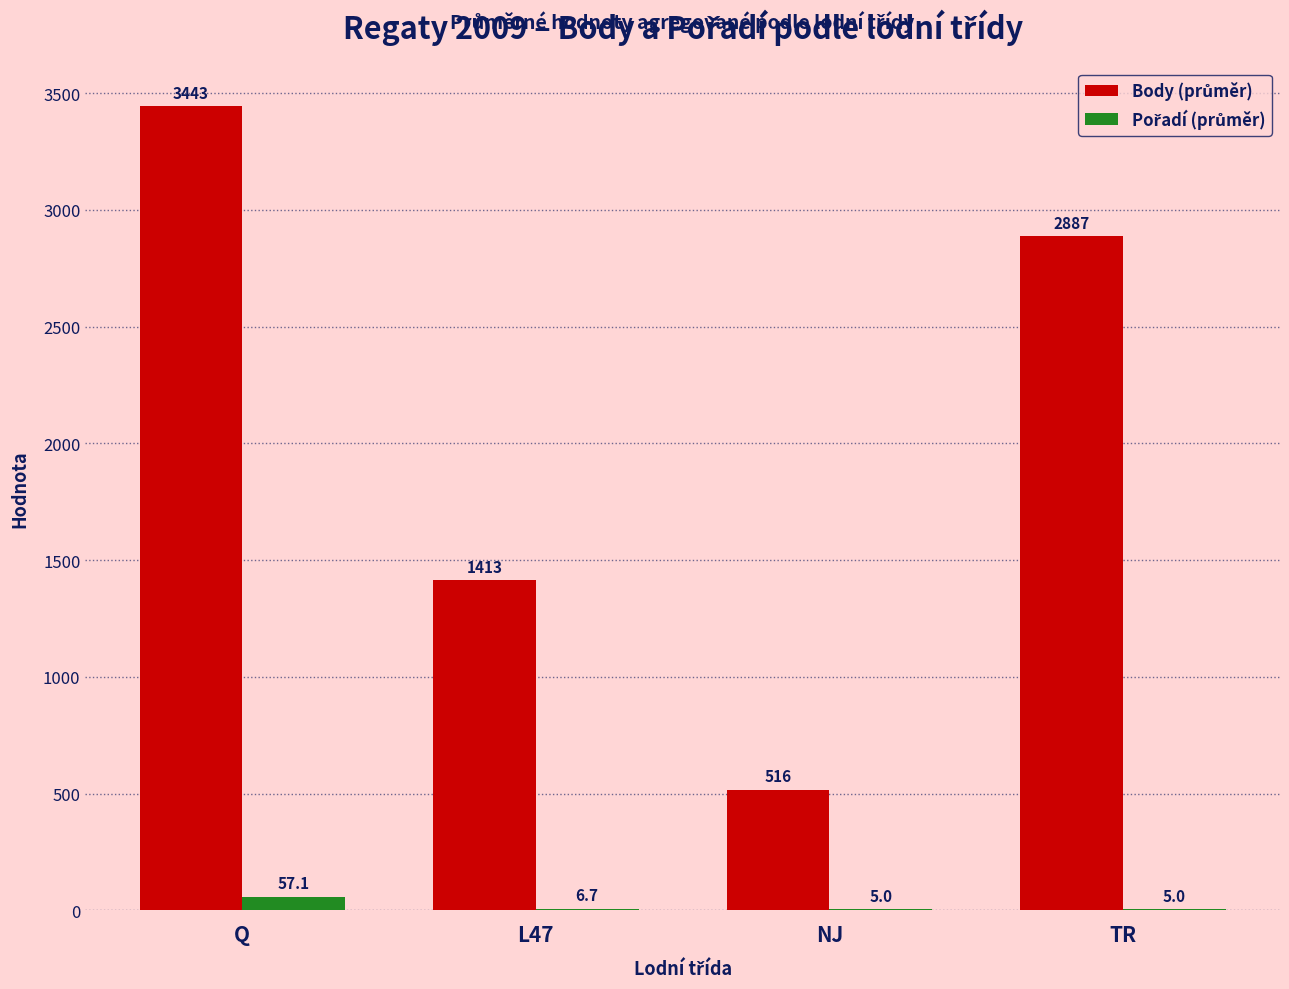

At which category is the sum across all series the highest?

Q